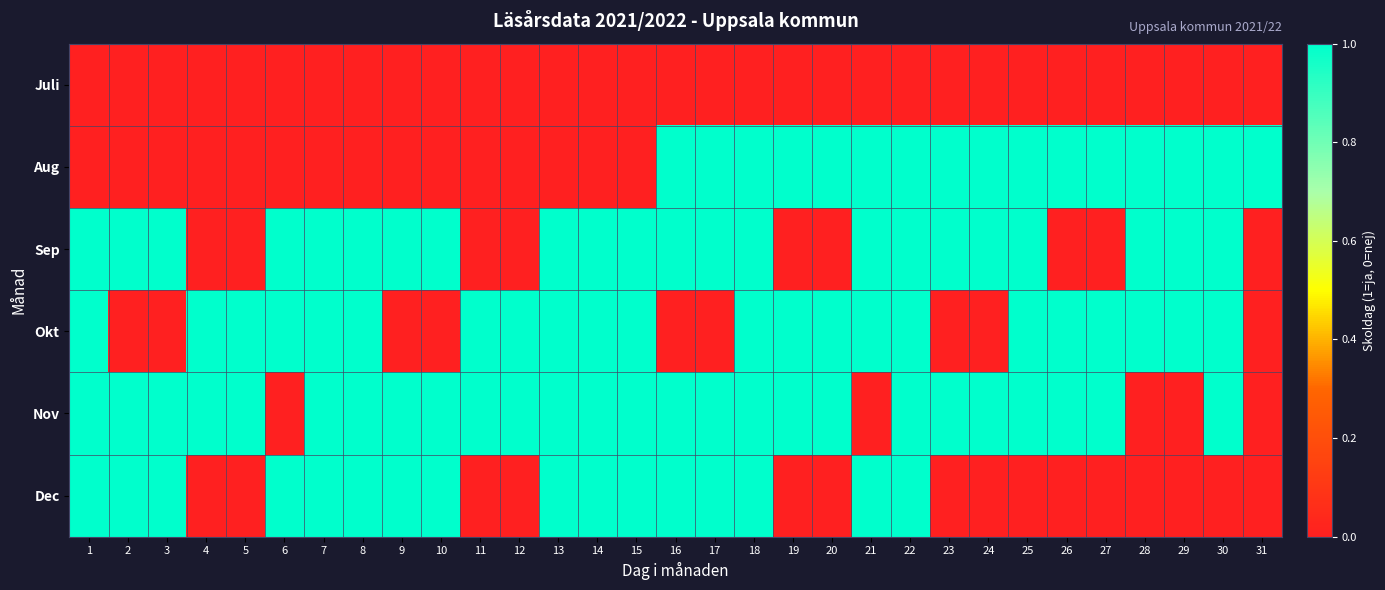

Reading left to right, extract all data points from this chart.

Juli: 1=0	2=0	3=0	4=0	5=0	6=0	7=0	8=0	9=0	10=0	11=0	12=0	13=0	14=0	15=0	16=0	17=0	18=0	19=0	20=0	21=0	22=0	23=0	24=0	25=0	26=0	27=0	28=0	29=0	30=0	31=0
Aug: 1=0	2=0	3=0	4=0	5=0	6=0	7=0	8=0	9=0	10=0	11=0	12=0	13=0	14=0	15=0	16=1	17=1	18=1	19=1	20=1	21=1	22=1	23=1	24=1	25=1	26=1	27=1	28=1	29=1	30=1	31=1
Sep: 1=1	2=1	3=1	4=0	5=0	6=1	7=1	8=1	9=1	10=1	11=0	12=0	13=1	14=1	15=1	16=1	17=1	18=1	19=0	20=0	21=1	22=1	23=1	24=1	25=1	26=0	27=0	28=1	29=1	30=1	31=0
Okt: 1=1	2=0	3=0	4=1	5=1	6=1	7=1	8=1	9=0	10=0	11=1	12=1	13=1	14=1	15=1	16=0	17=0	18=1	19=1	20=1	21=1	22=1	23=0	24=0	25=1	26=1	27=1	28=1	29=1	30=1	31=0
Nov: 1=1	2=1	3=1	4=1	5=1	6=0	7=1	8=1	9=1	10=1	11=1	12=1	13=1	14=1	15=1	16=1	17=1	18=1	19=1	20=1	21=0	22=1	23=1	24=1	25=1	26=1	27=1	28=0	29=0	30=1	31=0
Dec: 1=1	2=1	3=1	4=0	5=0	6=1	7=1	8=1	9=1	10=1	11=0	12=0	13=1	14=1	15=1	16=1	17=1	18=1	19=0	20=0	21=1	22=1	23=0	24=0	25=0	26=0	27=0	28=0	29=0	30=0	31=0